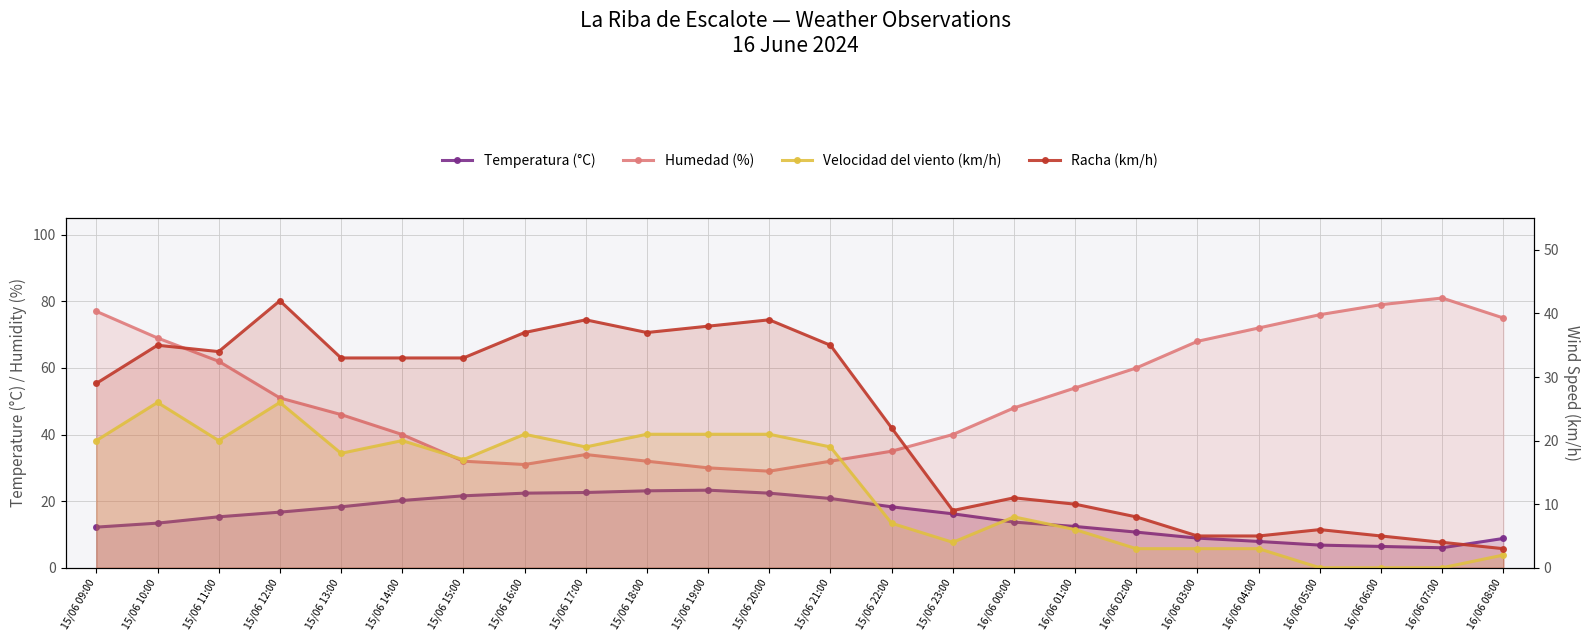

How many interior local valleys does the Temperatura (°C) series have?

1